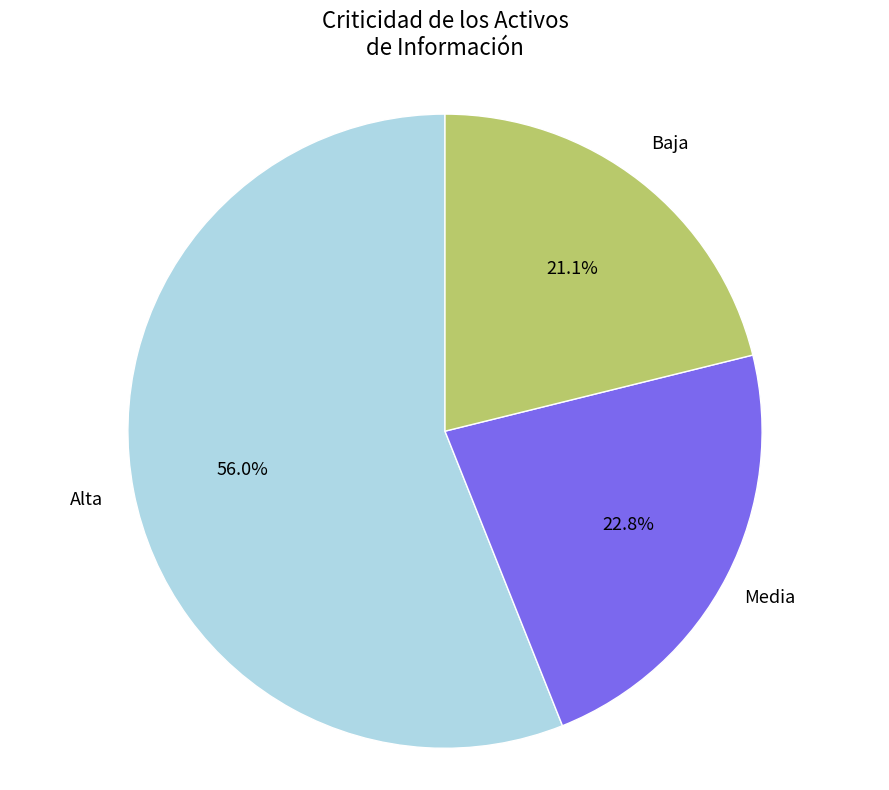

Does any single category account for the majority?

Yes